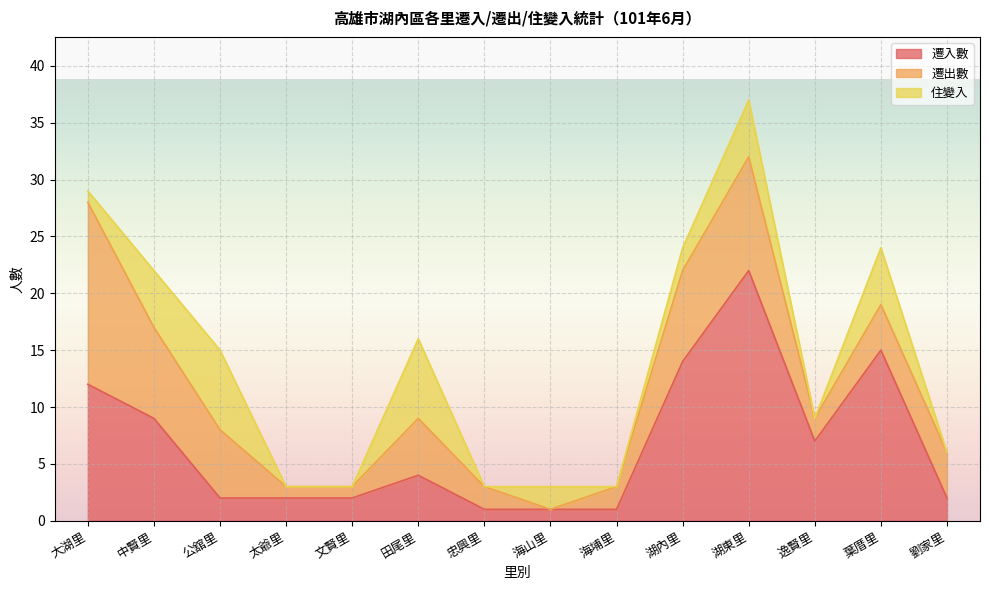

How many interior local valleys does the 住變入 series have?

3